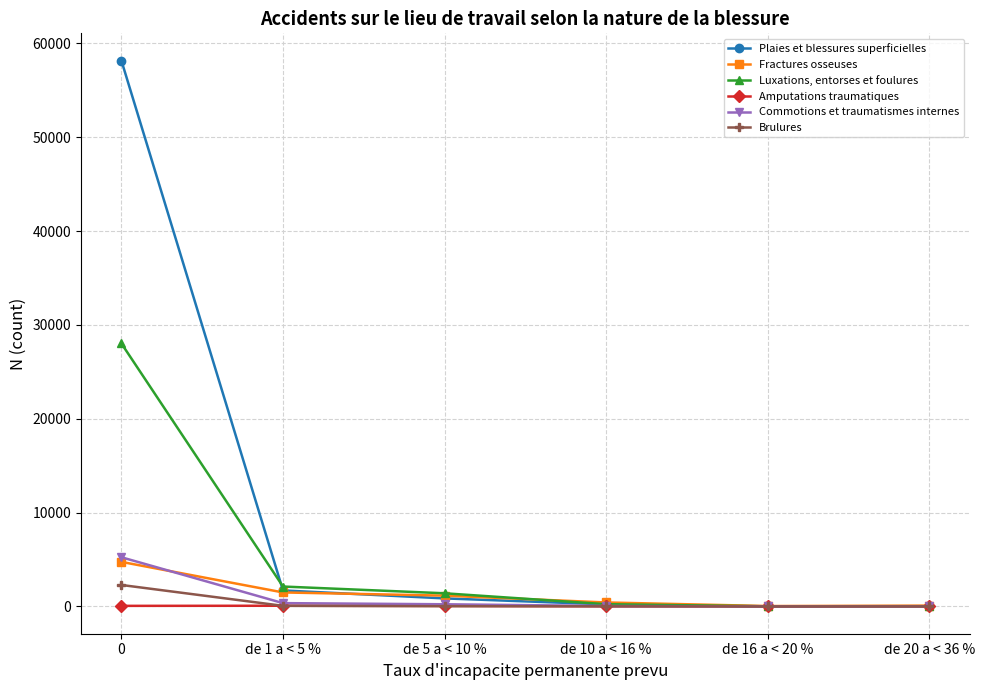

Count the number of data series in this chart.

6